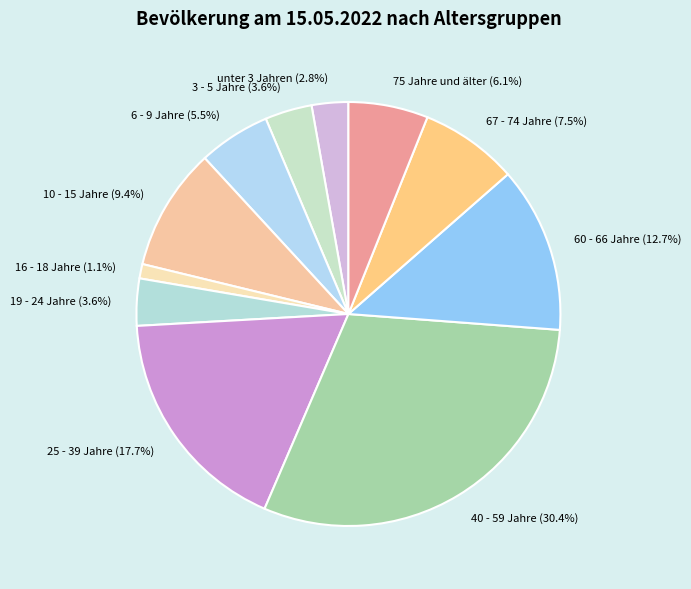

Is it true that unter 3 Jahren (2.8%) is 12% of the pie?

False